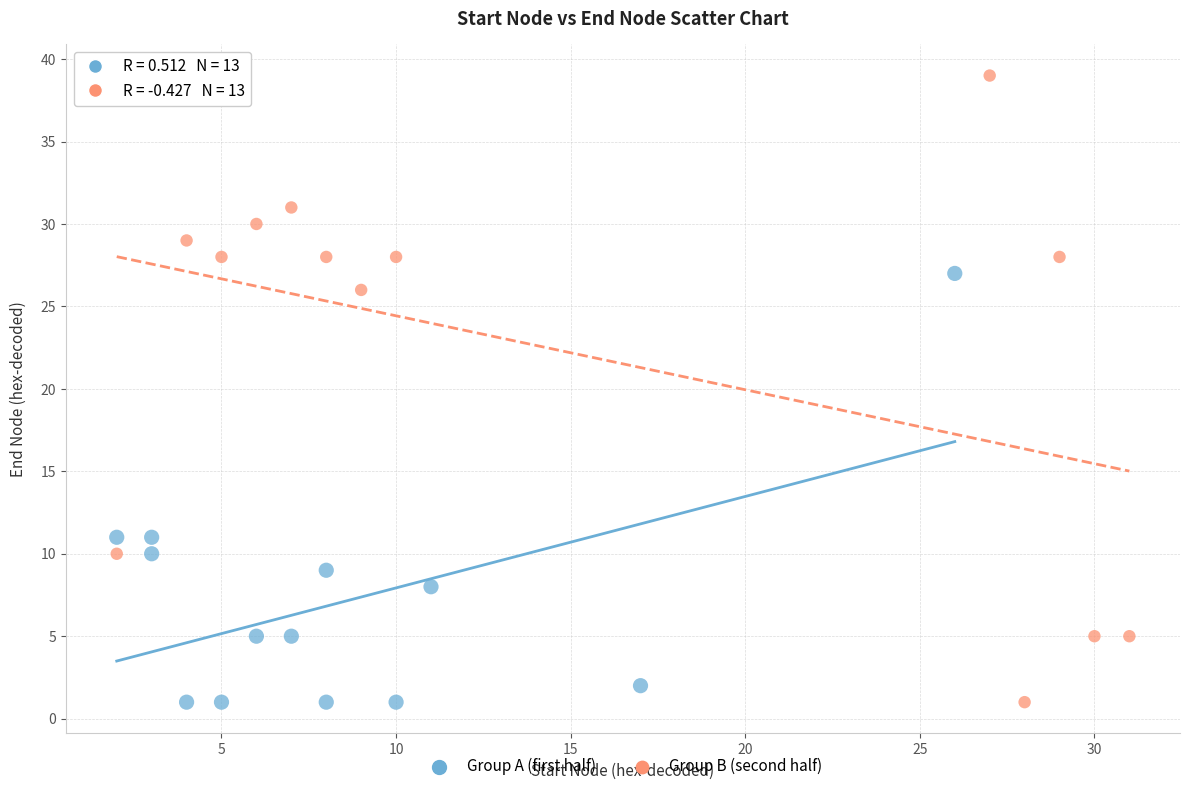

Which series has the widest spread of Y values?

Group B (second half)